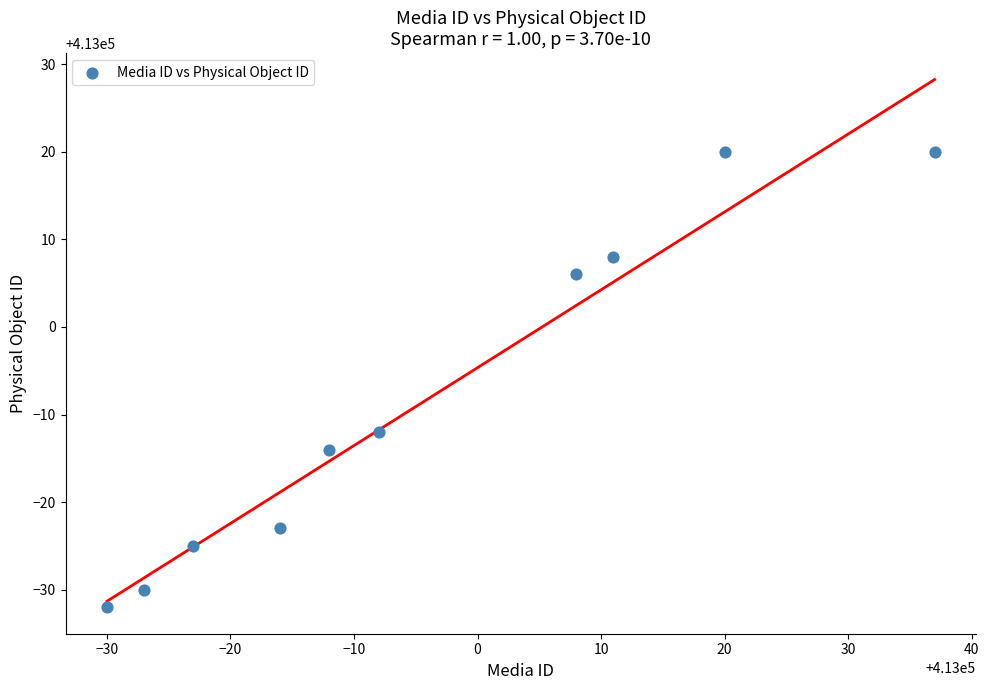

What Y value in the scatter plot is closest to 412994?

412988